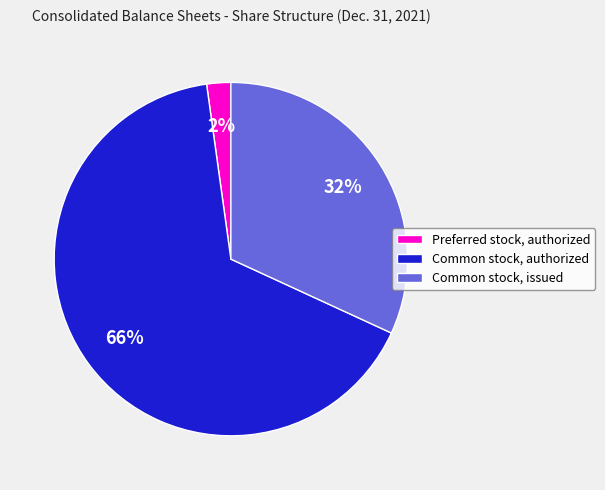

How many slices are in this pie chart?

3